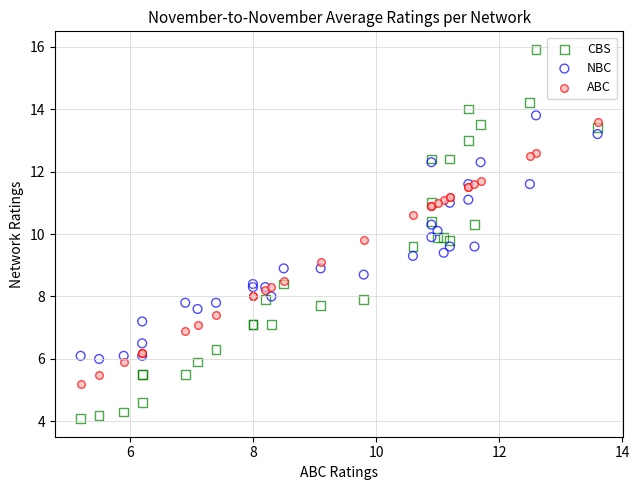

Which series has the largest Y range (max minus min)?

CBS